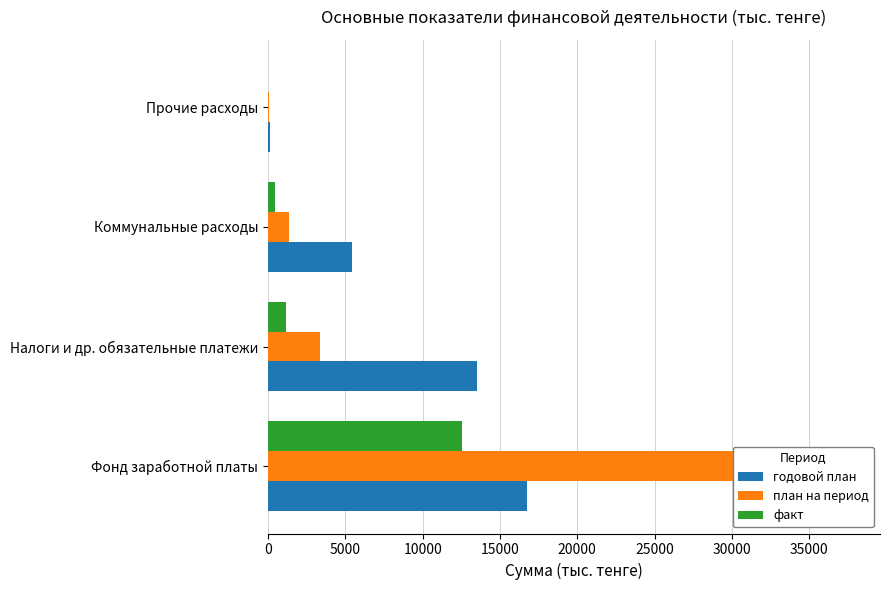

At how many categories does at least one series exceed 15803?

1